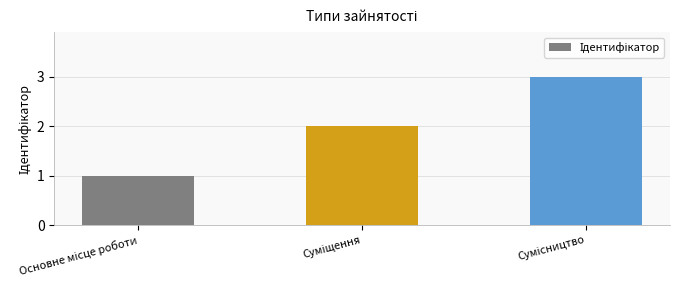

What is the sum of all values?

6